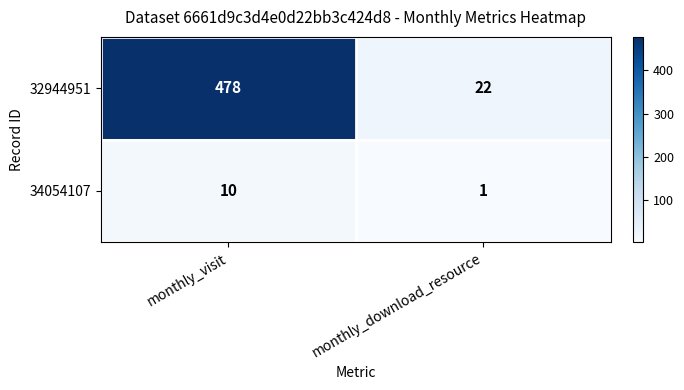

What is the spread (max minus min) of values at monthly_visit?

468